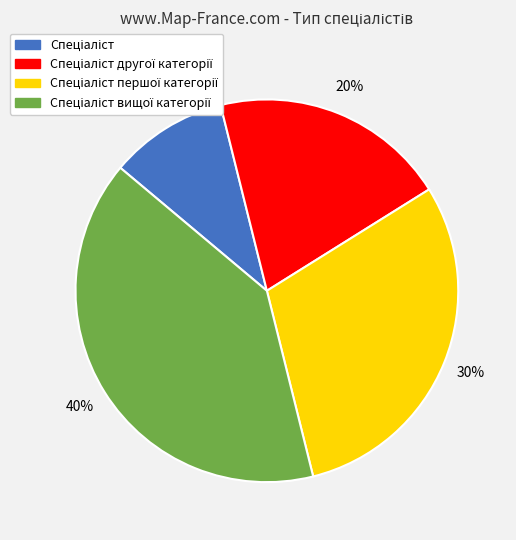

Is there any slice that represents more than half of the pie?

No